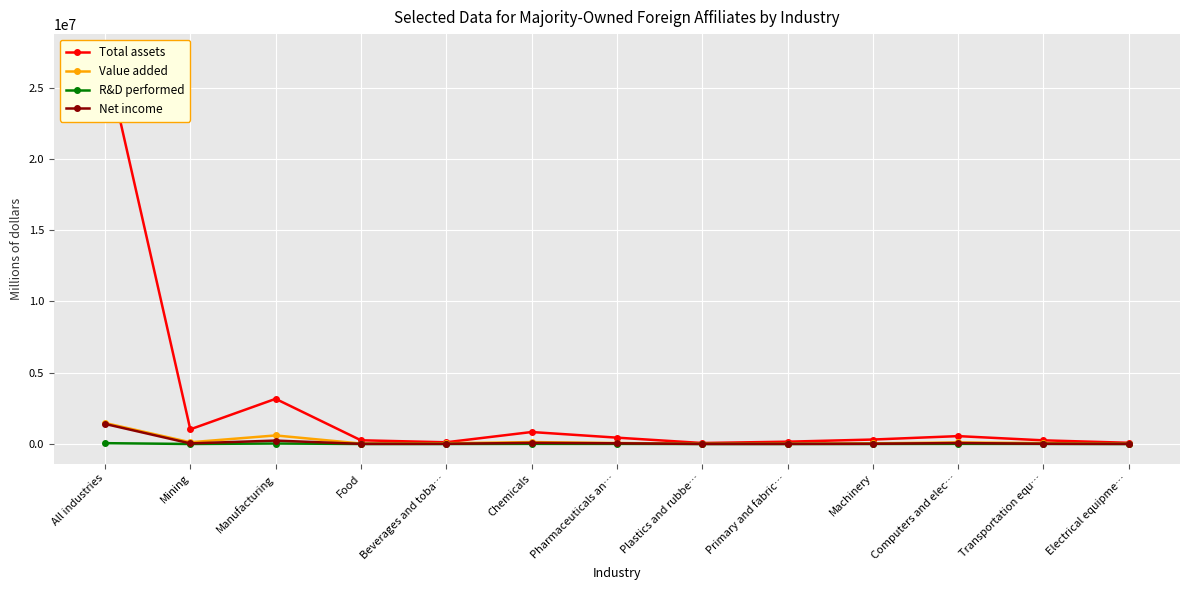

At which label does Value added reach its minimum?

Electrical equipme…